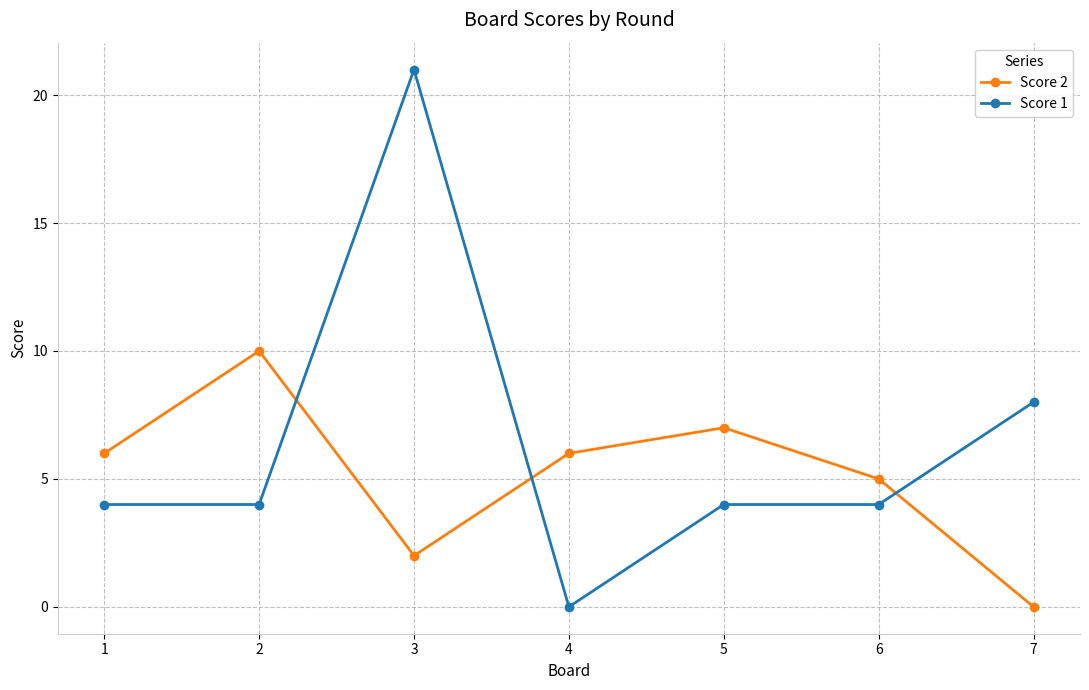

Which series ends up on top after the final intersection of Score 2 and Score 1?

Score 1